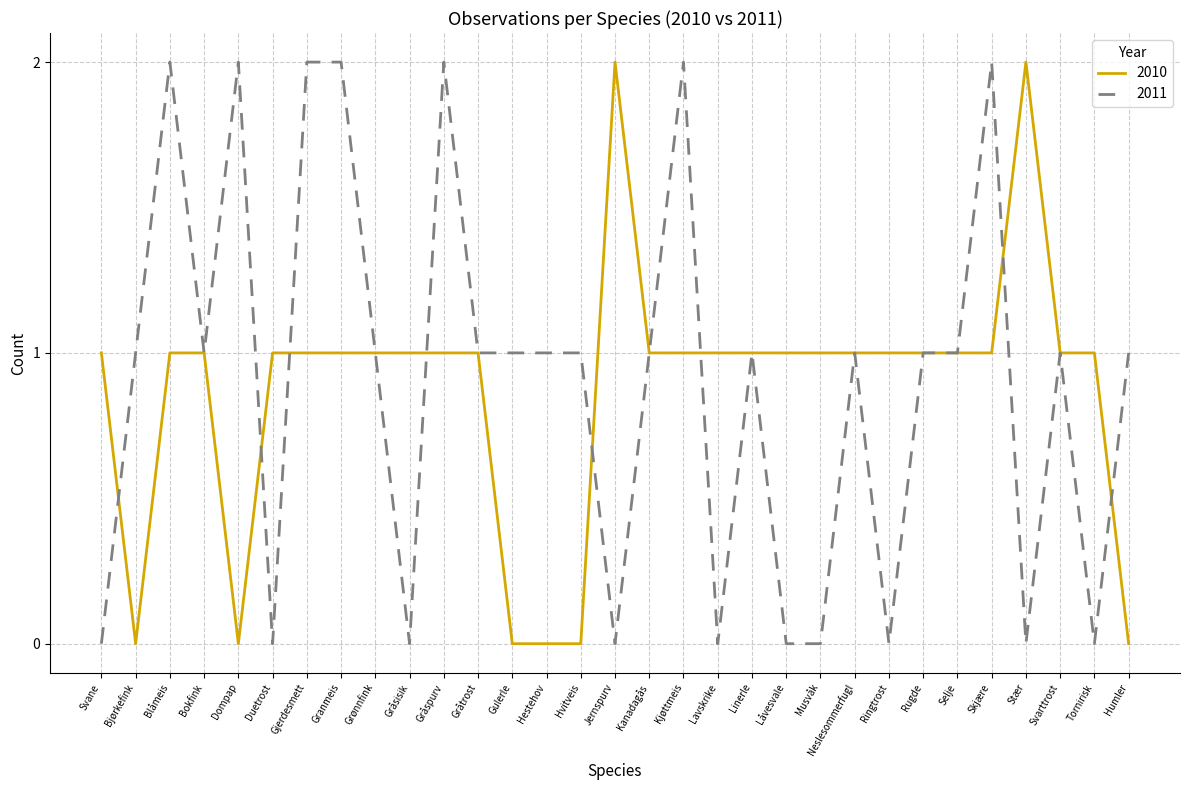

Which series changed the most between Bjørkefink and Kanadagås?

2010